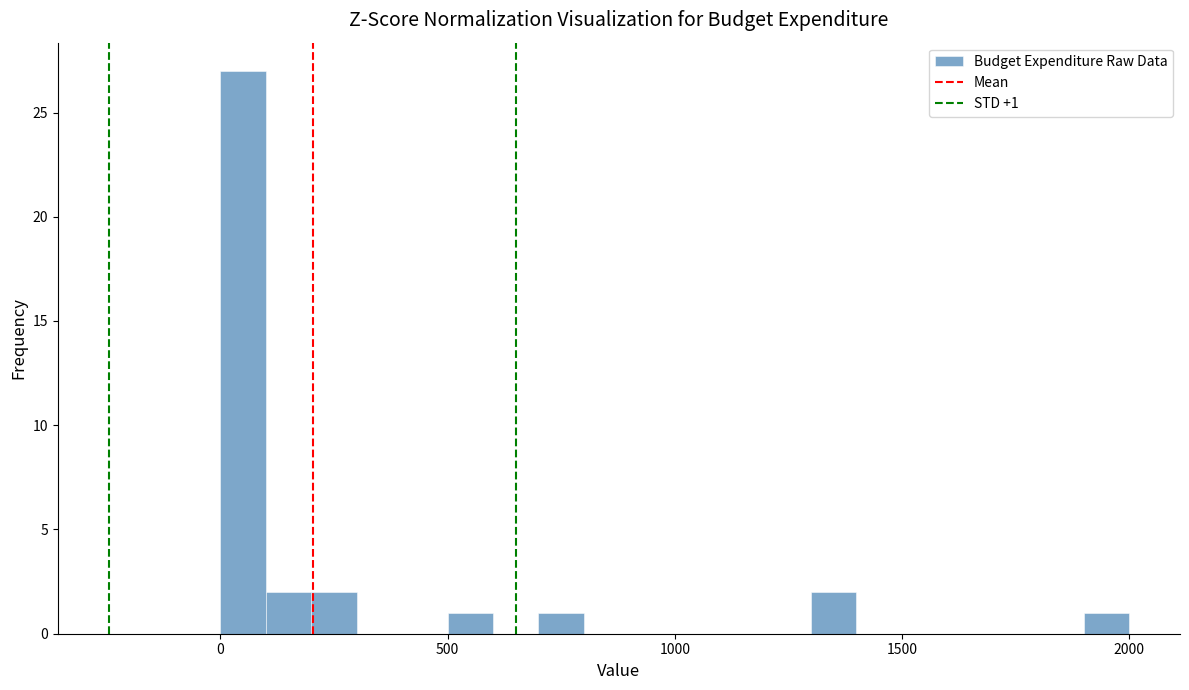

Around what value on the x-axis is the tallest bar? Give the approximate position of its centre, as read against the axis.

50